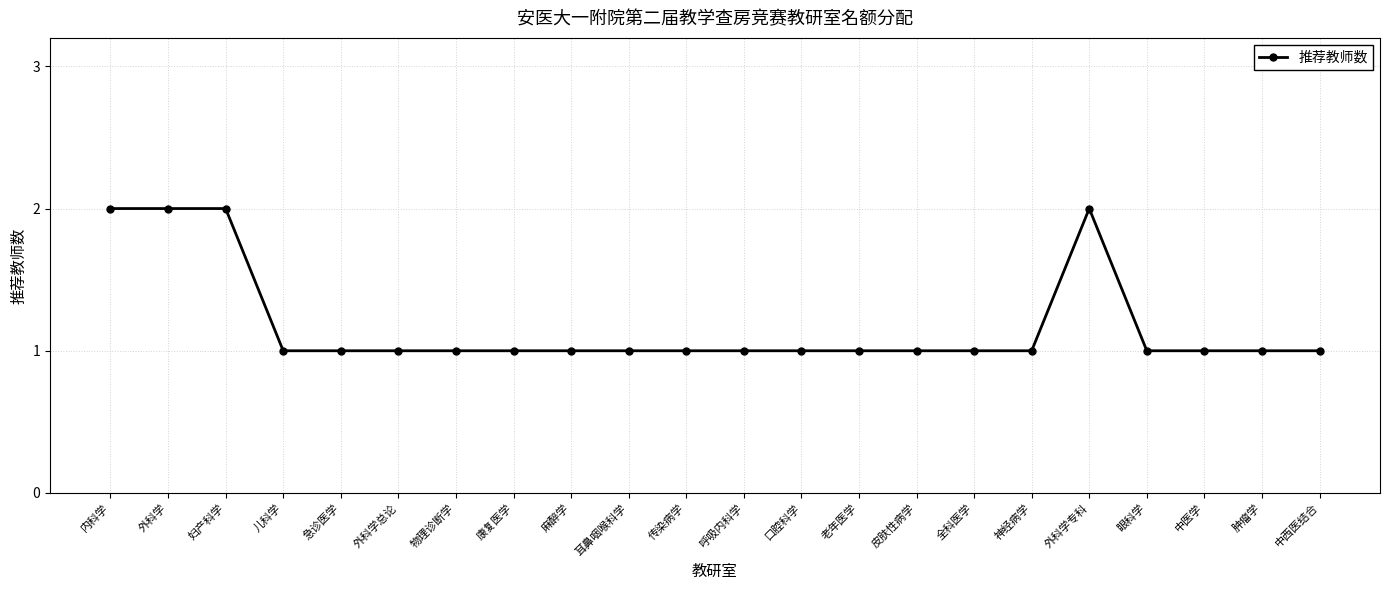

The chart shows a value of 1 at 口腔科学. True or false?

True